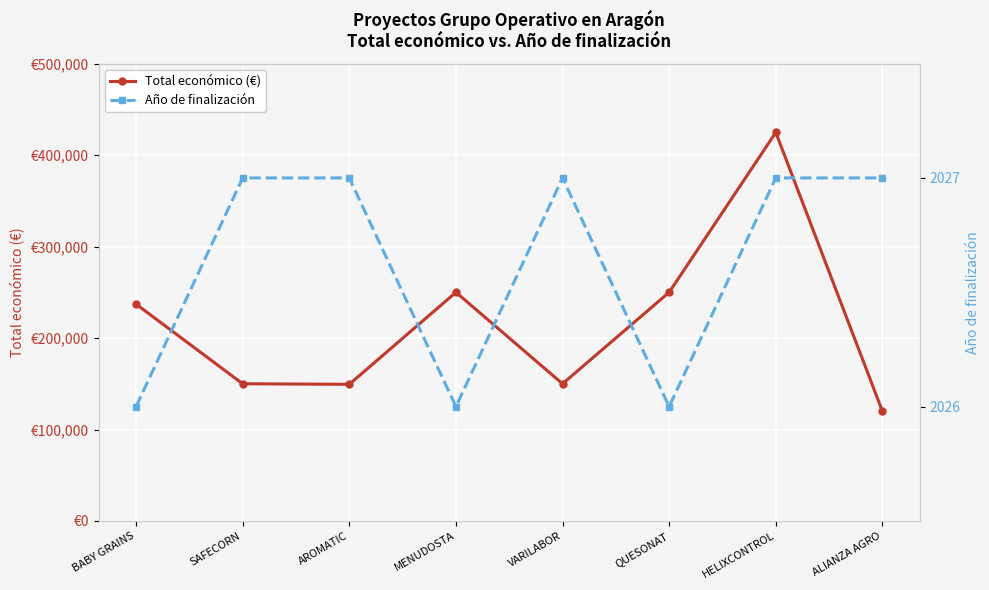

True or false: Total económico (€) and Año de finalización intersect in this chart.

False